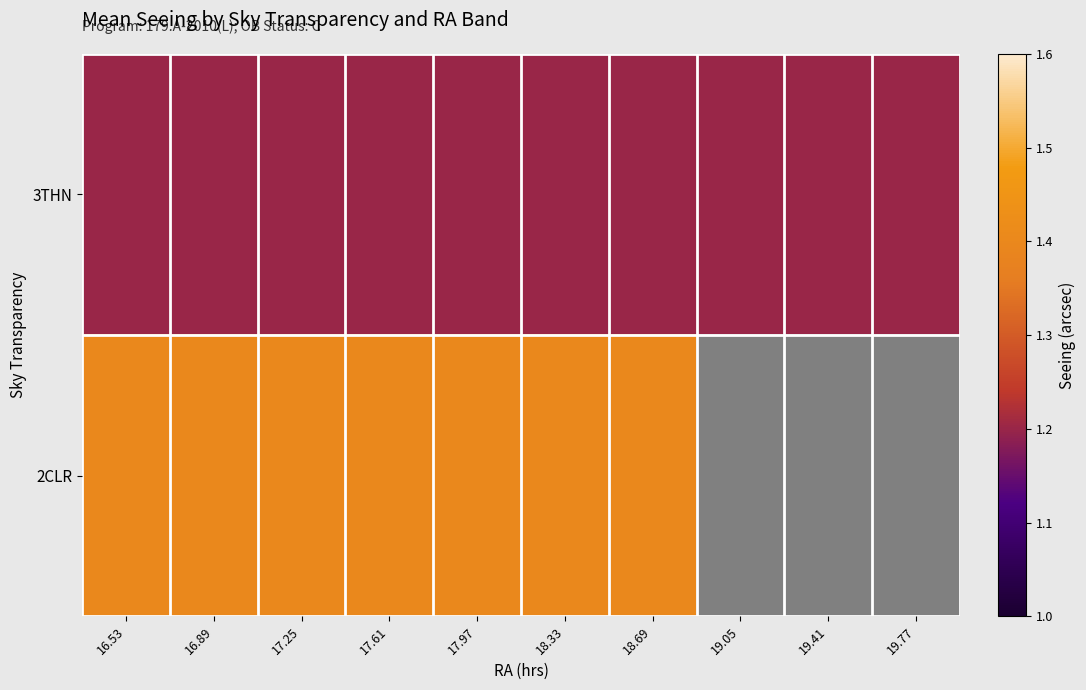

What is the sum of the 3THN values at 19.41 and 17.97?

2.4